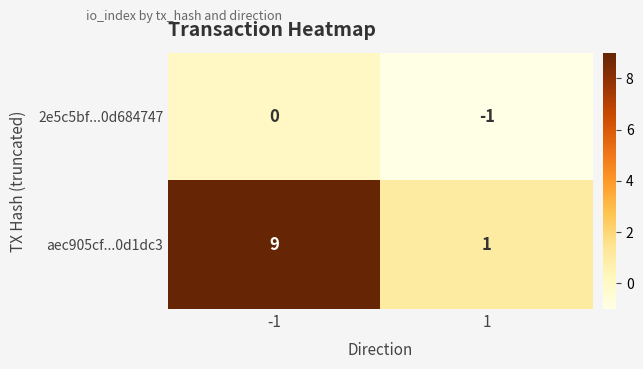

List the series in order of their peak value, highest first.

aec905cf...0d1dc3, 2e5c5bf...0d684747